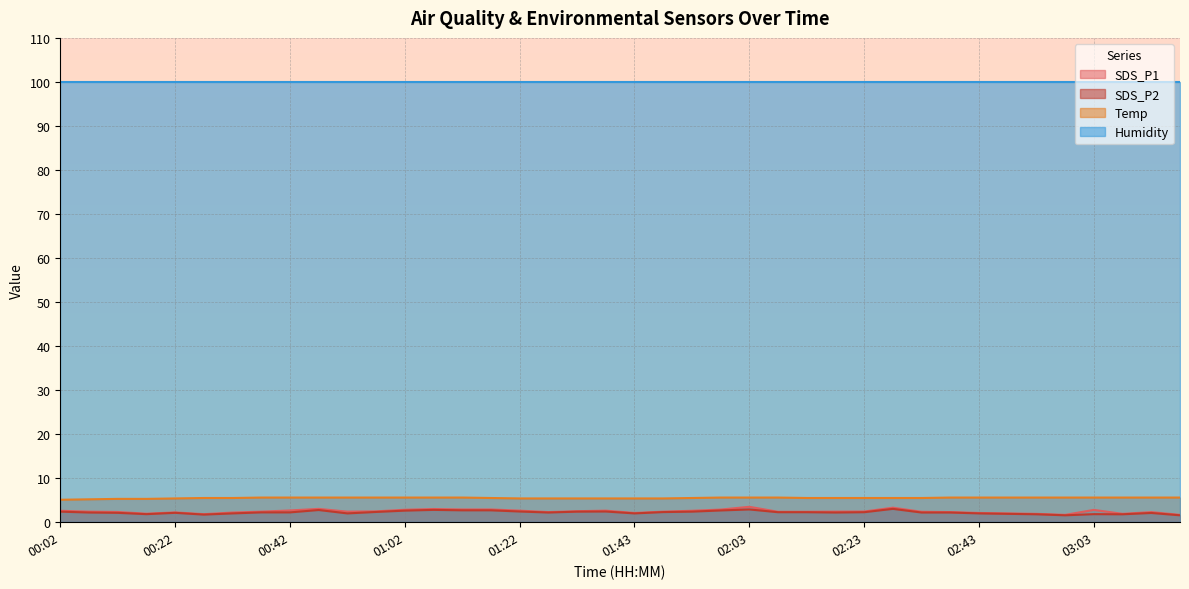

What is the approximate value of SDS_P1 at 01:27?

2.3